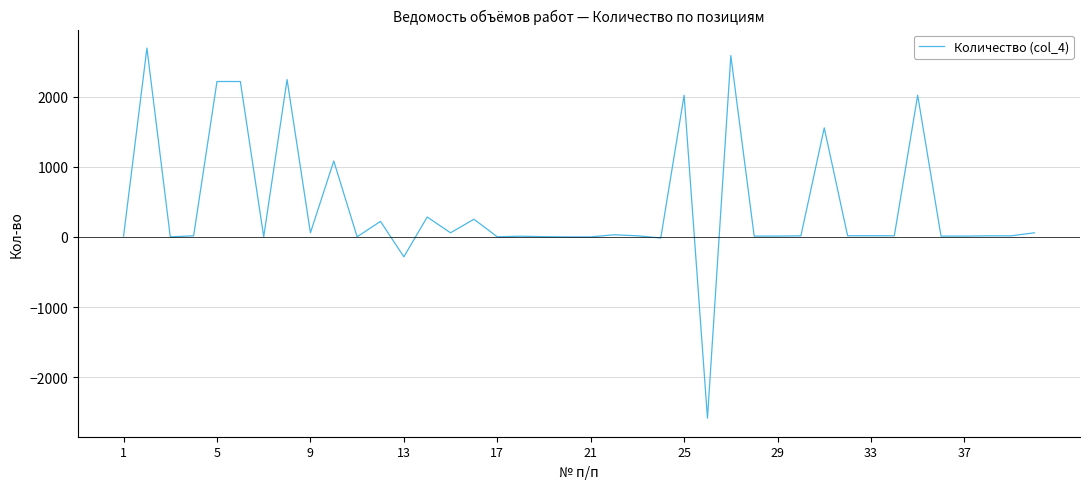

What is the minimum value shown in the chart?

-2586.1